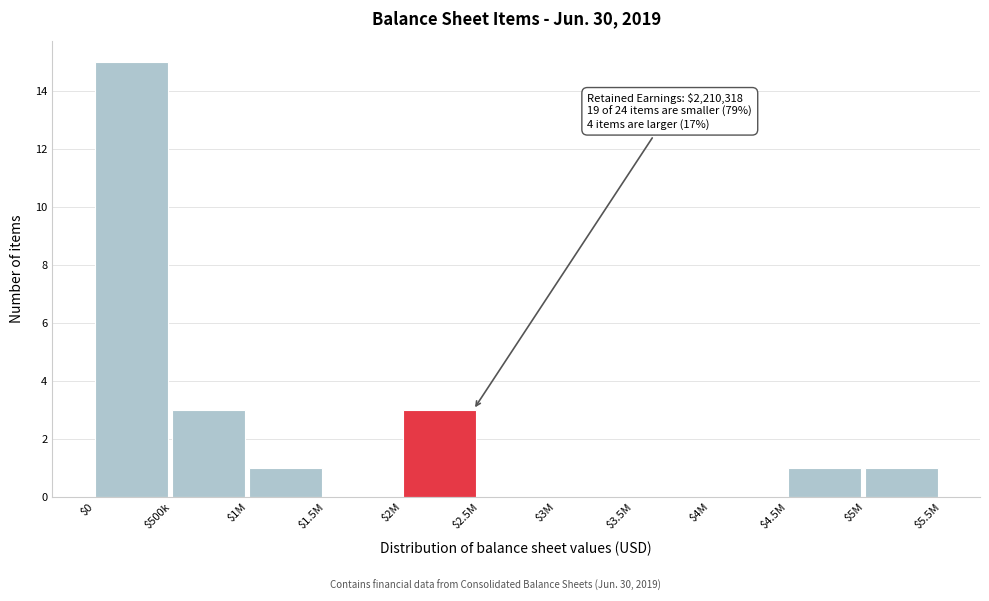

Which category has the highest value across all series?

$0